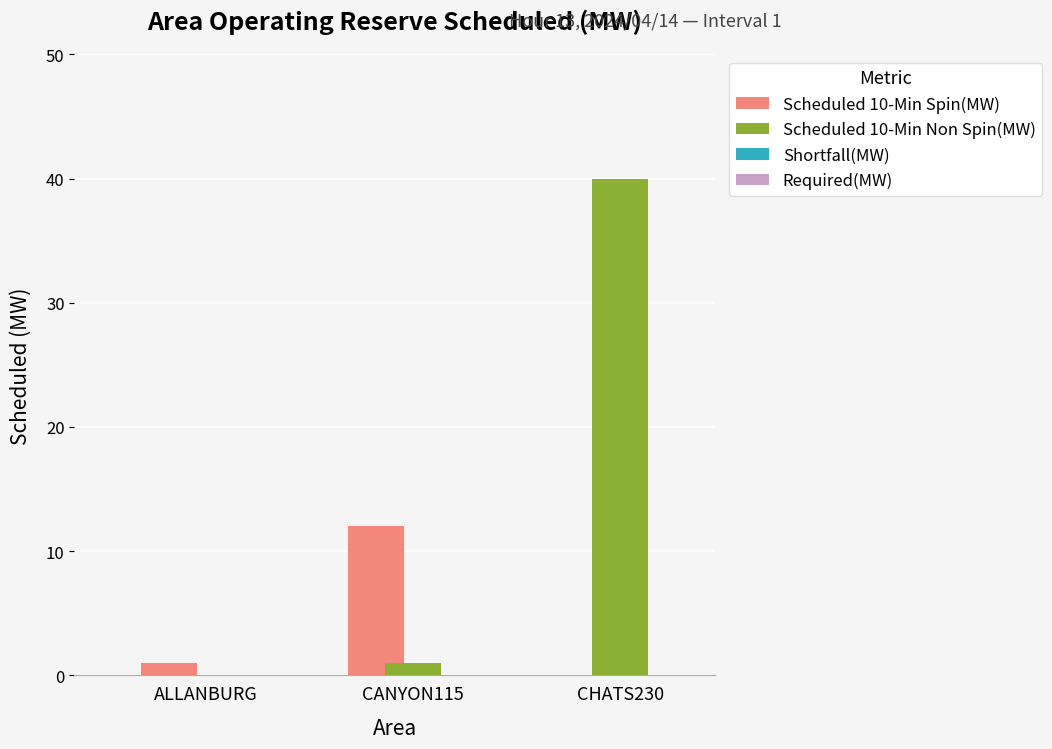

At which category is the sum across all series the highest?

CHATS230